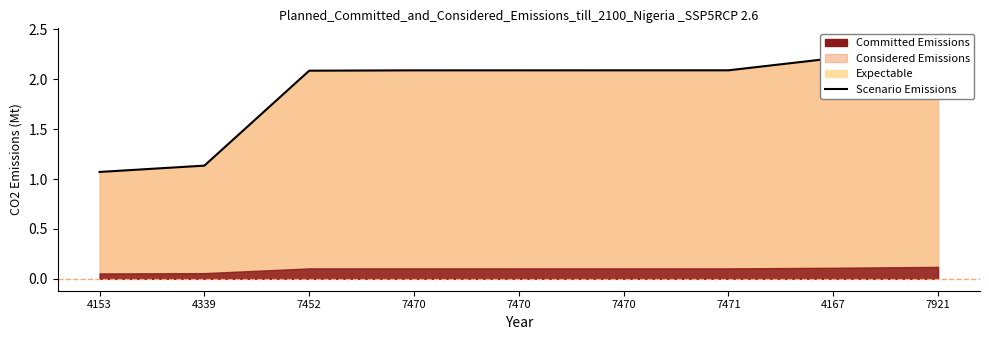

Reading left to right, list all the values displayed in this chart.

4153=1.1	4339=1.1	7452=2.1	7470=2.1	7470=2.1	7470=2.1	7471=2.1	4167=2.2	7921=2.4